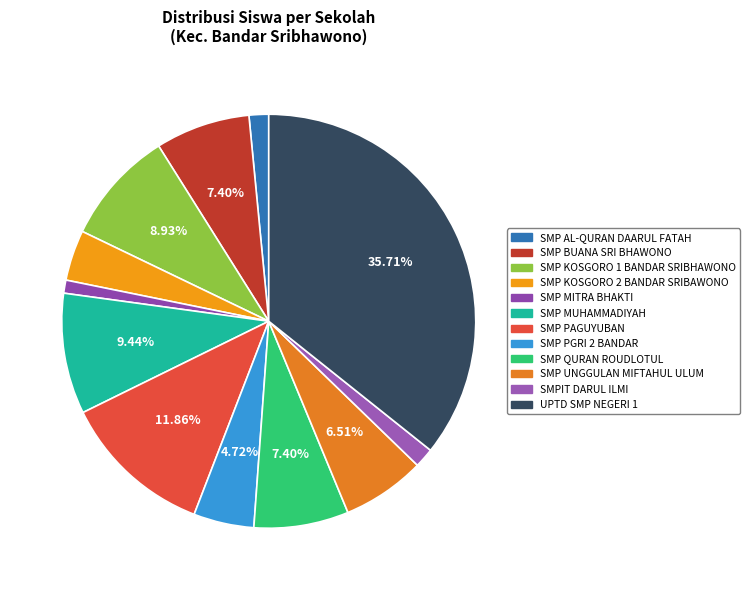

How many segments does this pie chart have?

12